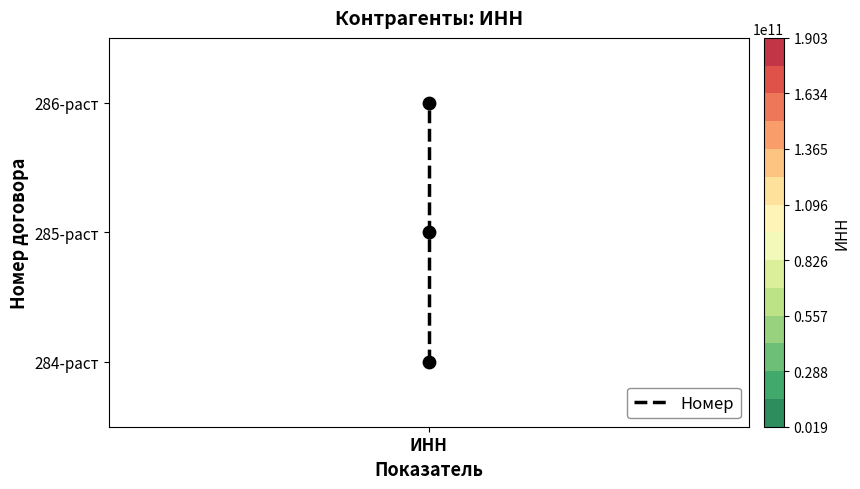

Where does the data first go above 1?

ИНН